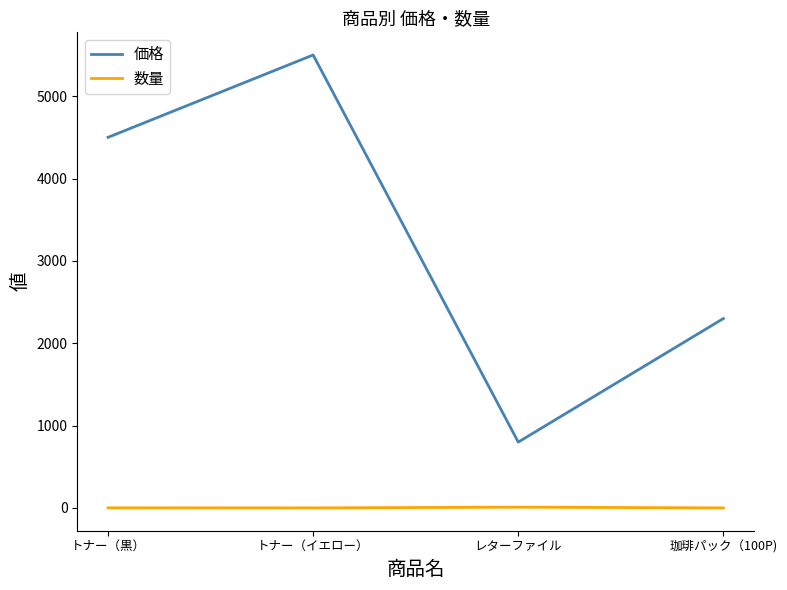

Is the value of 価格 at トナー（イエロー） greater than the value of 数量 at 珈琲パック（100P)?

Yes